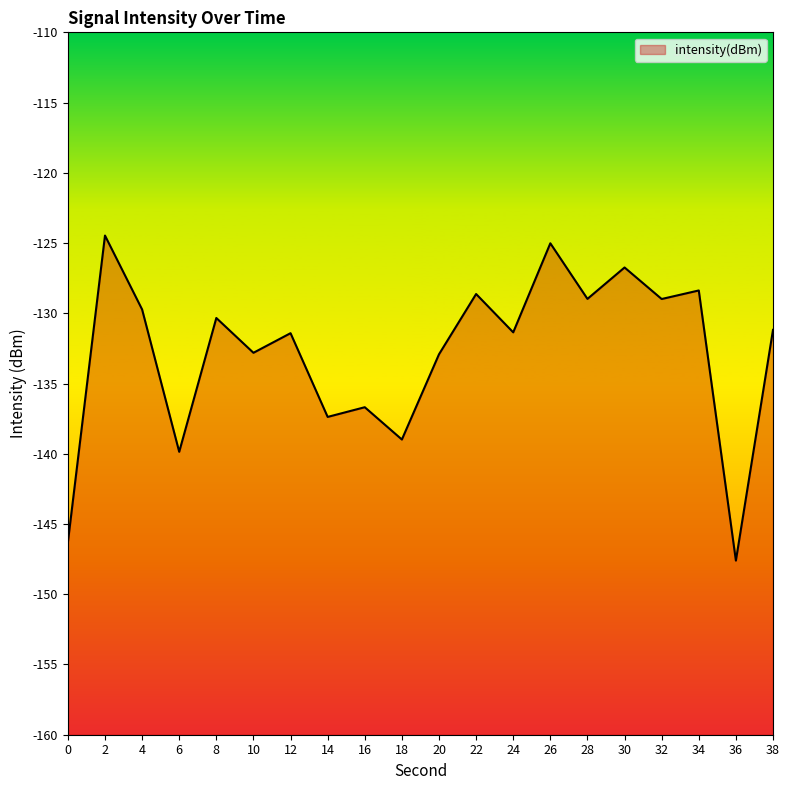

What is the difference between the maximum and minimum values?

23.1